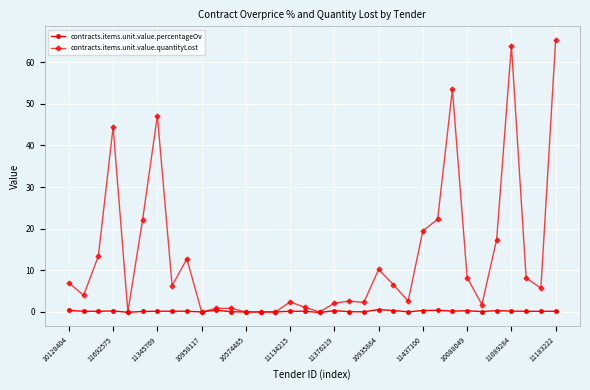

What is the greatest value displayed?

65.4